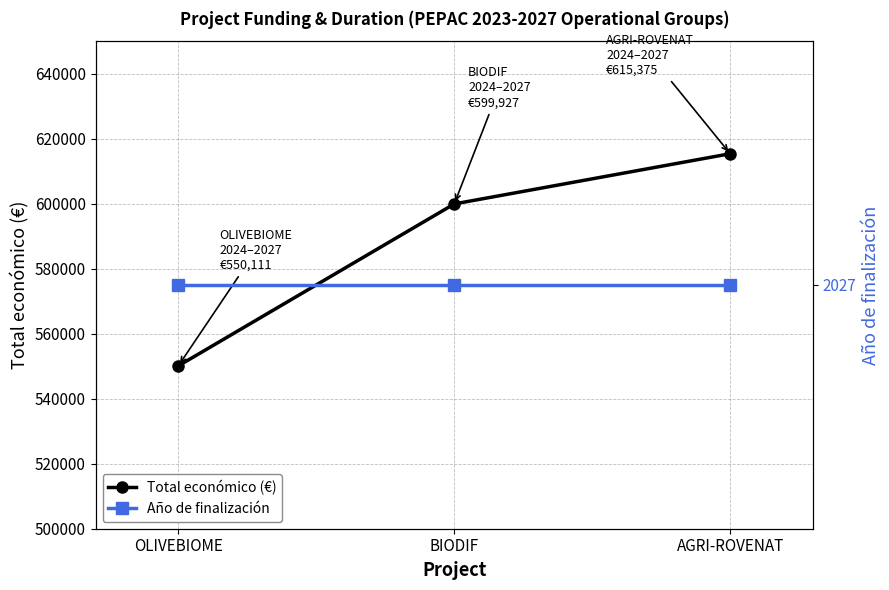

How many Total económico (€) values are between 550111 and 615375?

3